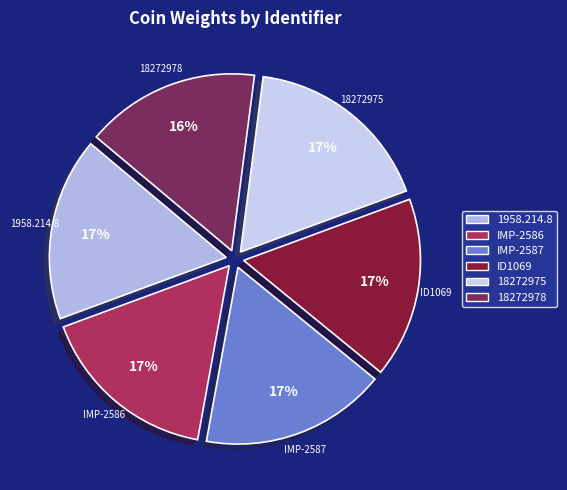

Between ID1069 and 18272978, which is larger?

ID1069